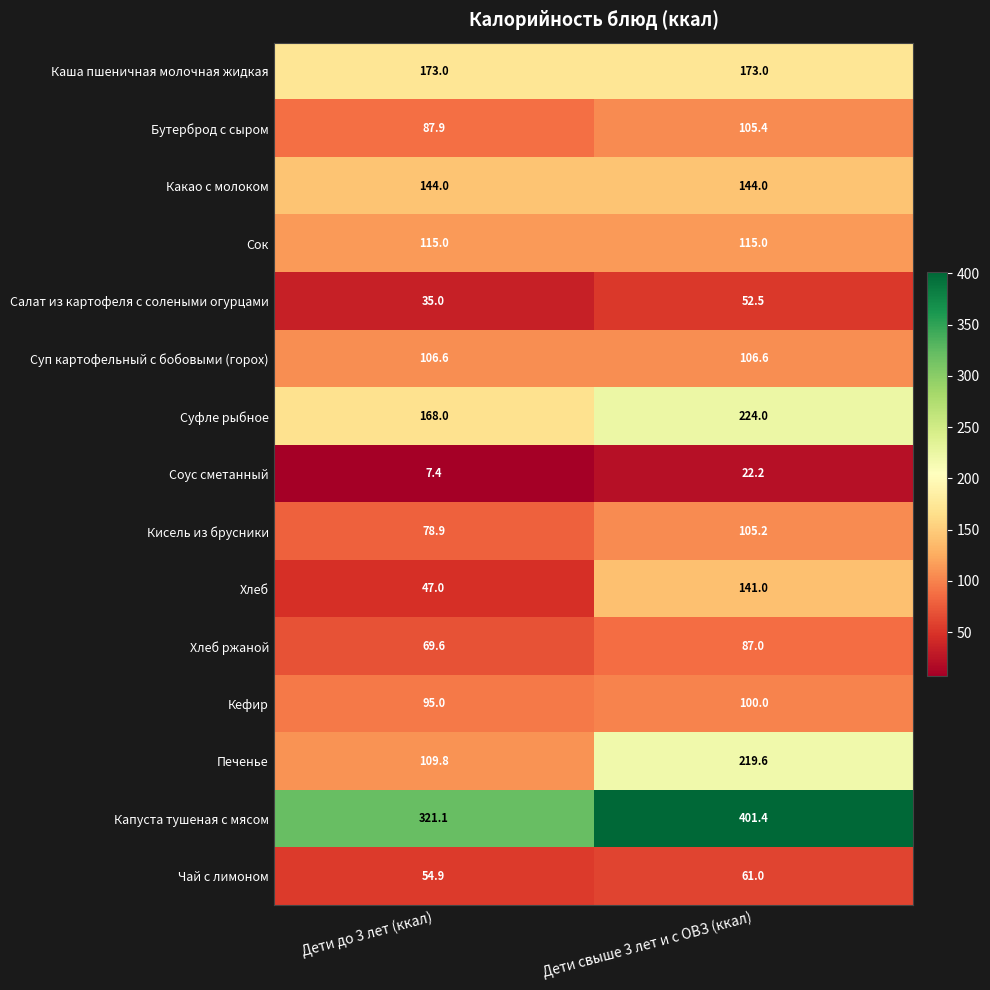

Which series has the largest total across all categories?

Капуста тушеная с мясом